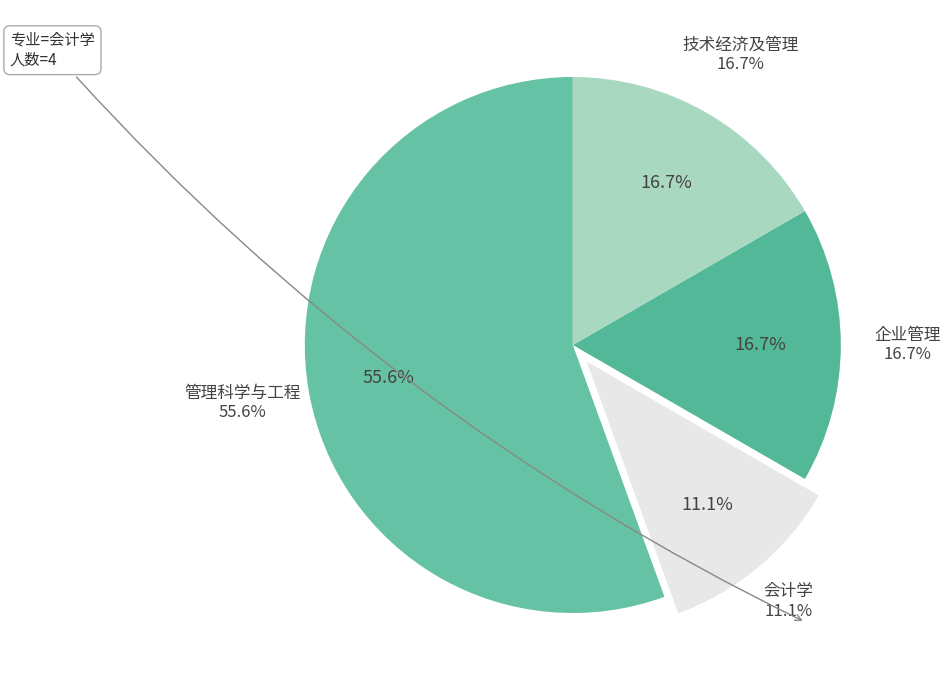

Which slice is the largest?

管理科学与工程